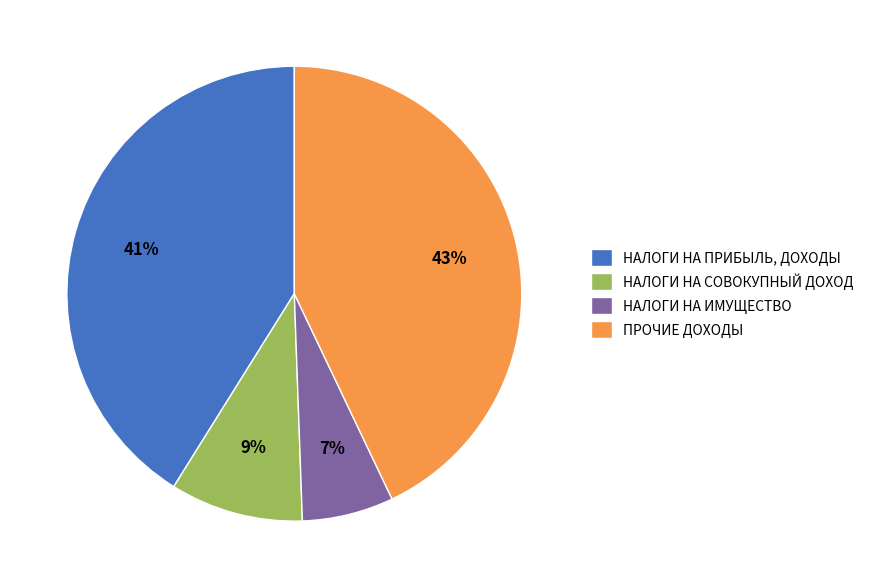

To the nearest percent, what percentage of the pie is НАЛОГИ НА ИМУЩЕСТВО?

7%